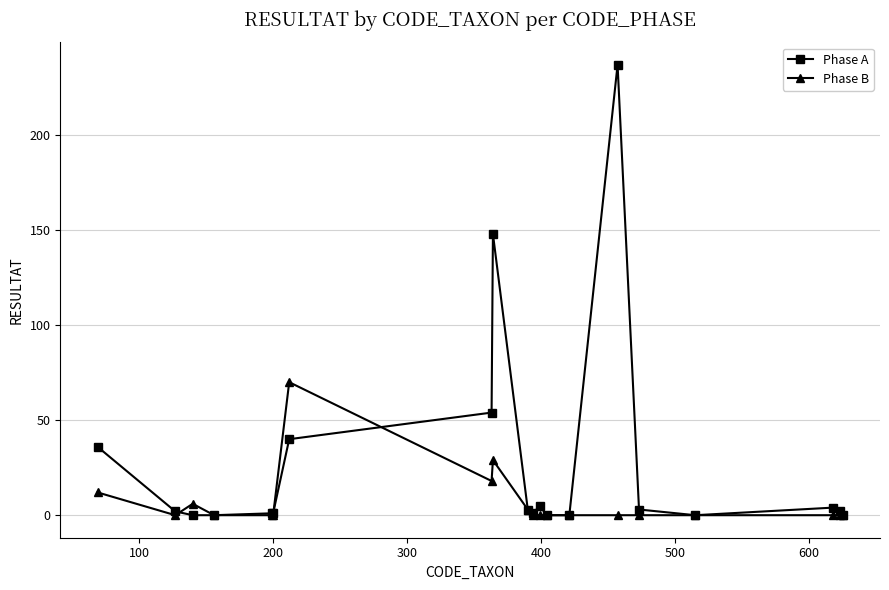

How many categories are shown in the chart?

20